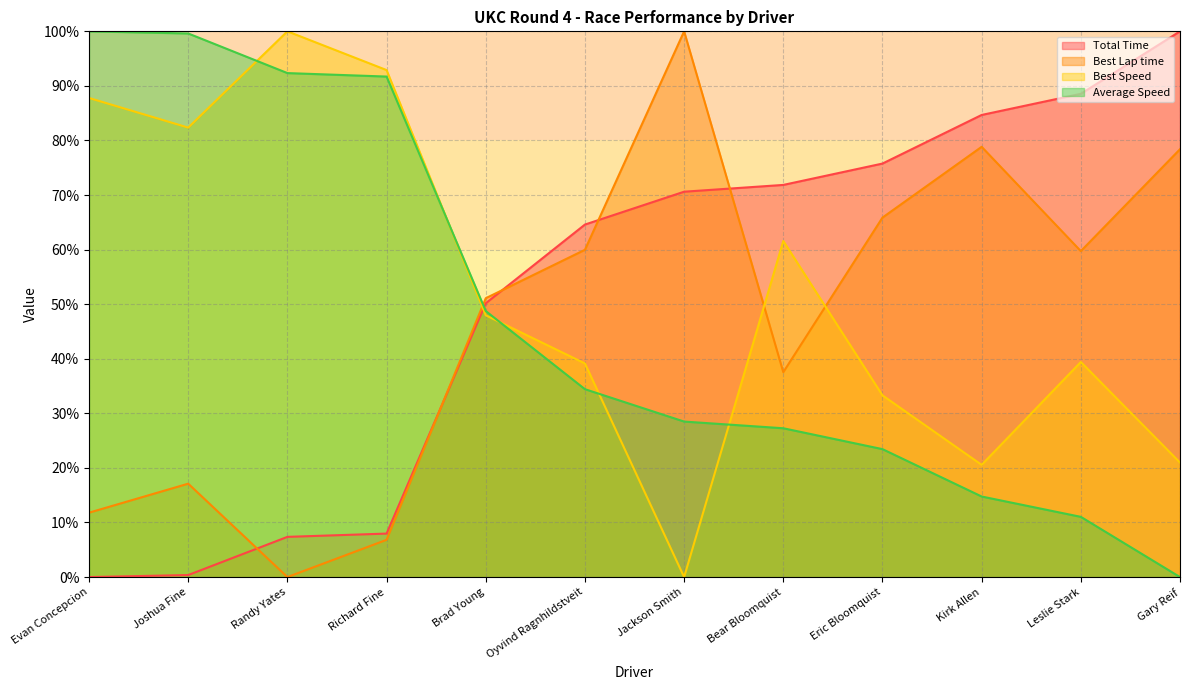

Is the value of Total Time at Evan Concepcion greater than the value of Average Speed at Eric Bloomquist?

No